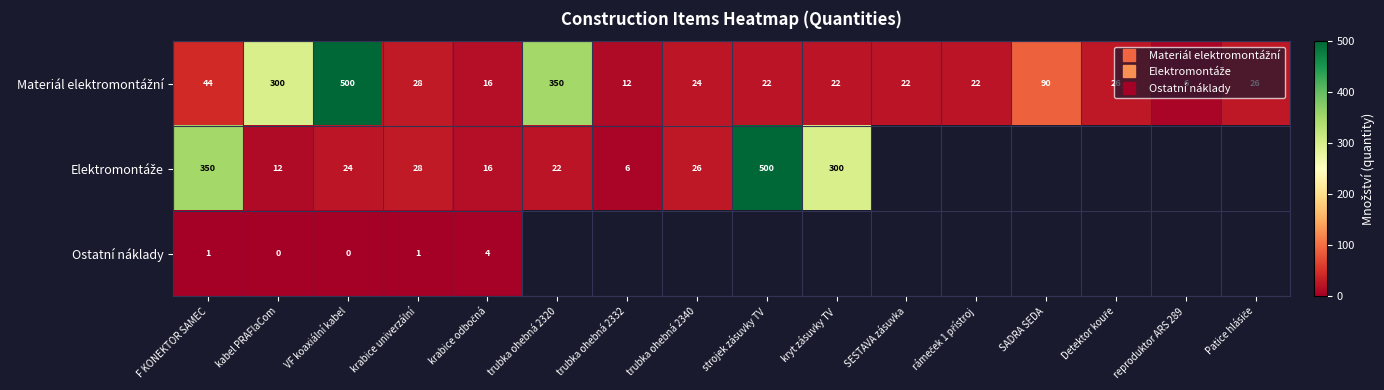

List the series in order of their peak value, lowest first.

Ostatní náklady, Materiál elektromontážní, Elektromontáže